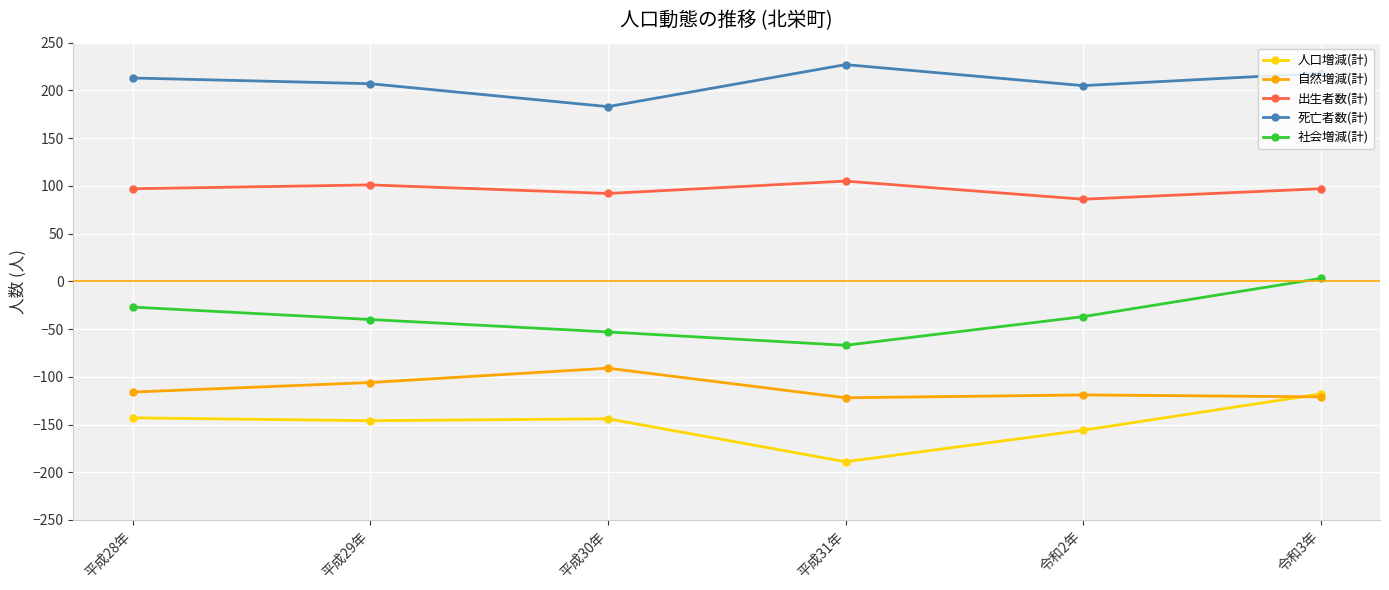

How many values in the 社会増減(計) series exceed -37?

2